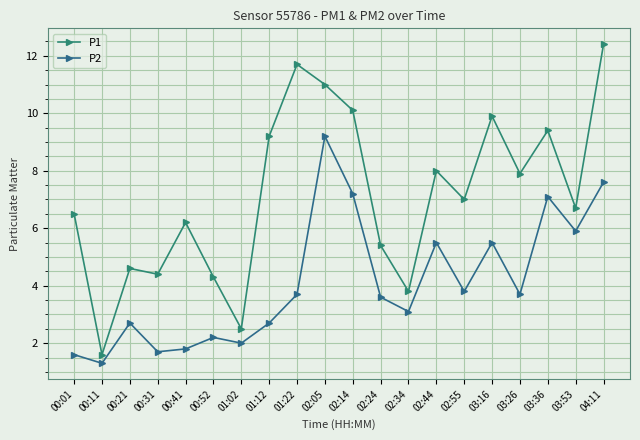

True or false: P1 has more than 1 points higher than both neighbors.

True